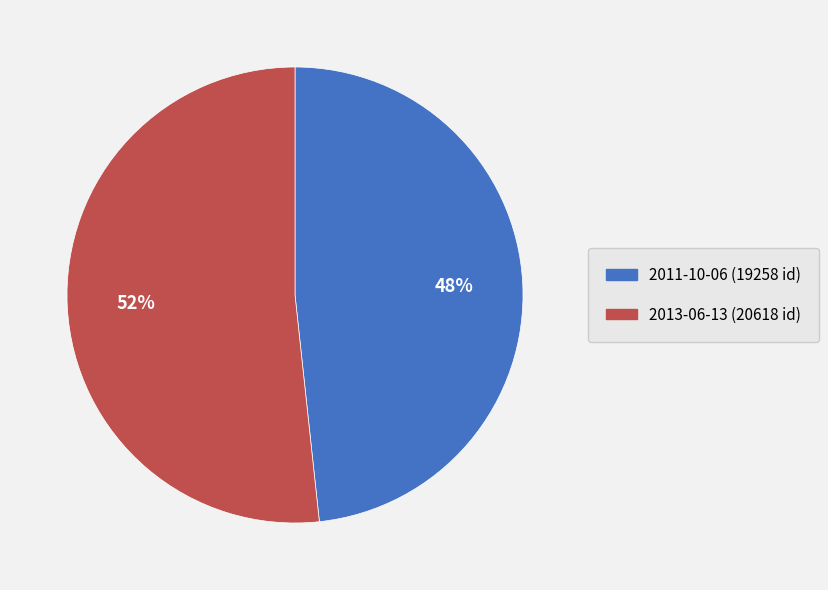

Which category has the biggest portion of the pie?

2013-06-13